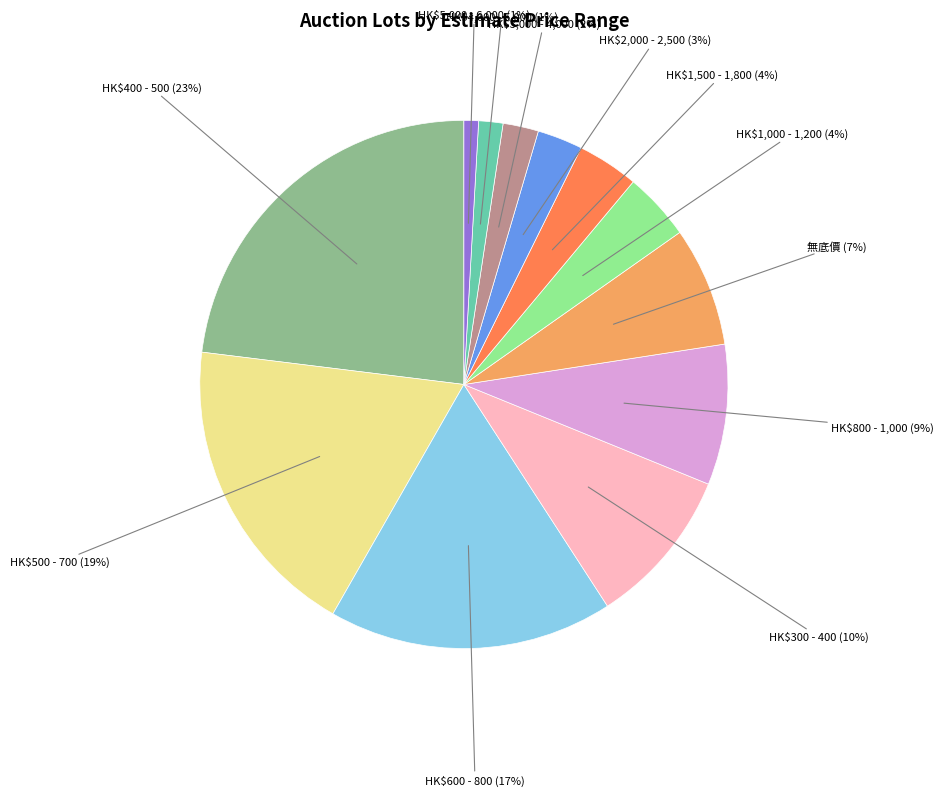

To the nearest percent, what is the difference between the largest and smallest slice percentages?

22%